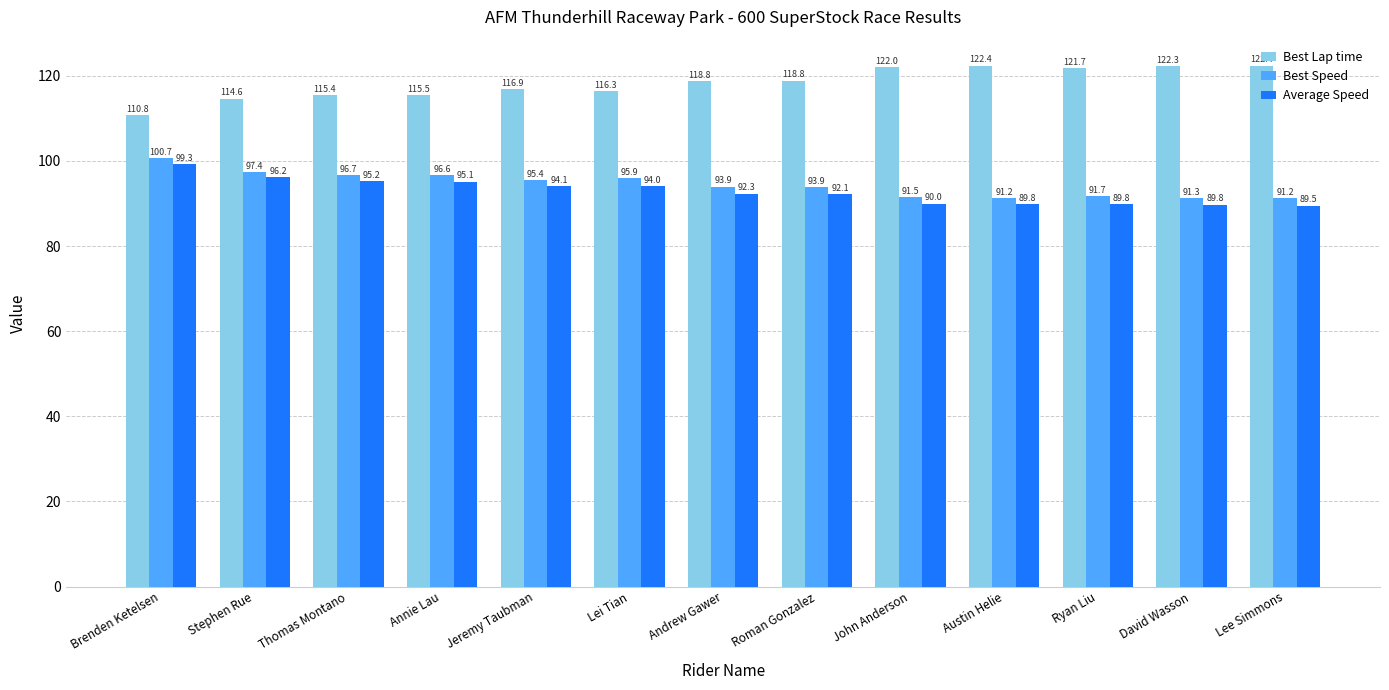

Rank the series by their maximum value, from highest to lowest.

Best Lap time, Best Speed, Average Speed